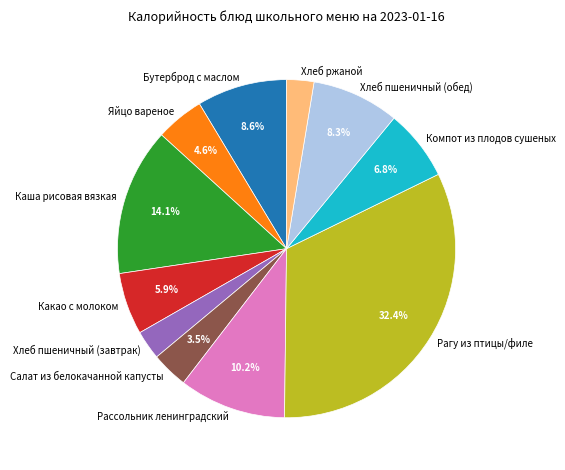

What is the ratio of the value at Какао с молоком to the value at Каша рисовая вязкая?

0.4